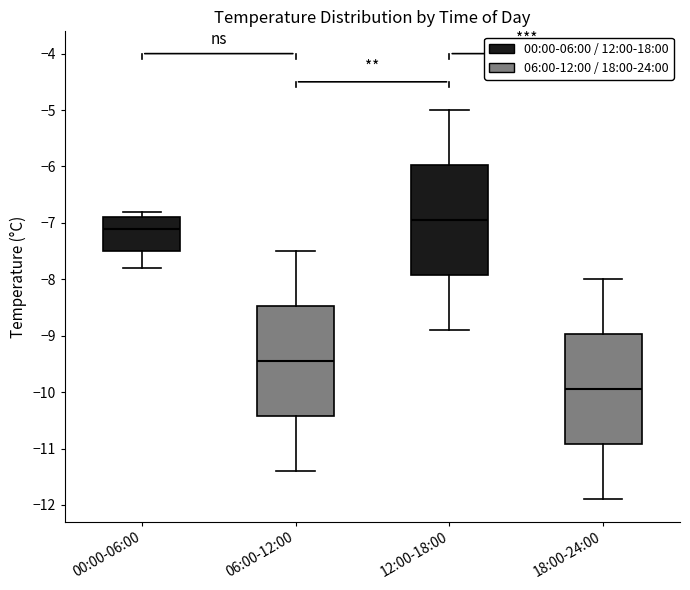

Where is the lower edge of the box for 12:00-18:00 on the y-axis? The values are not printed on the chart, so give them approximately, as read against the axis.

-7.9